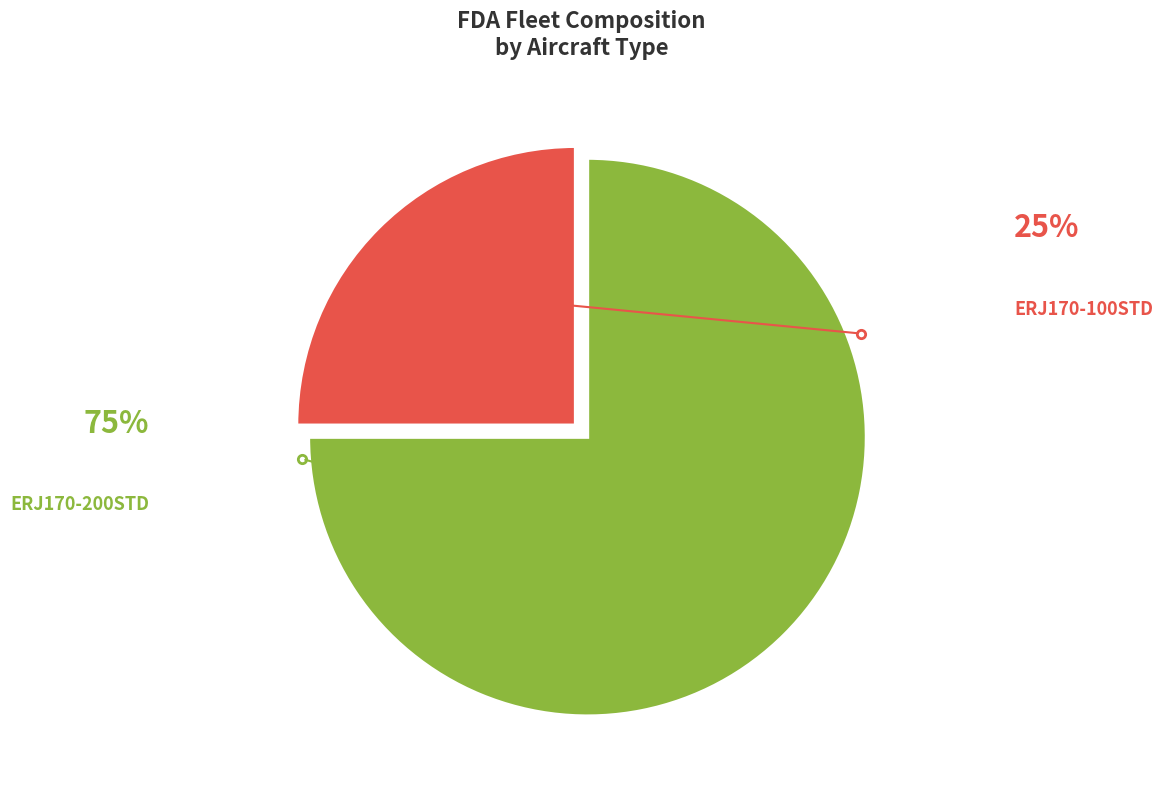

Does any single category account for the majority?

Yes